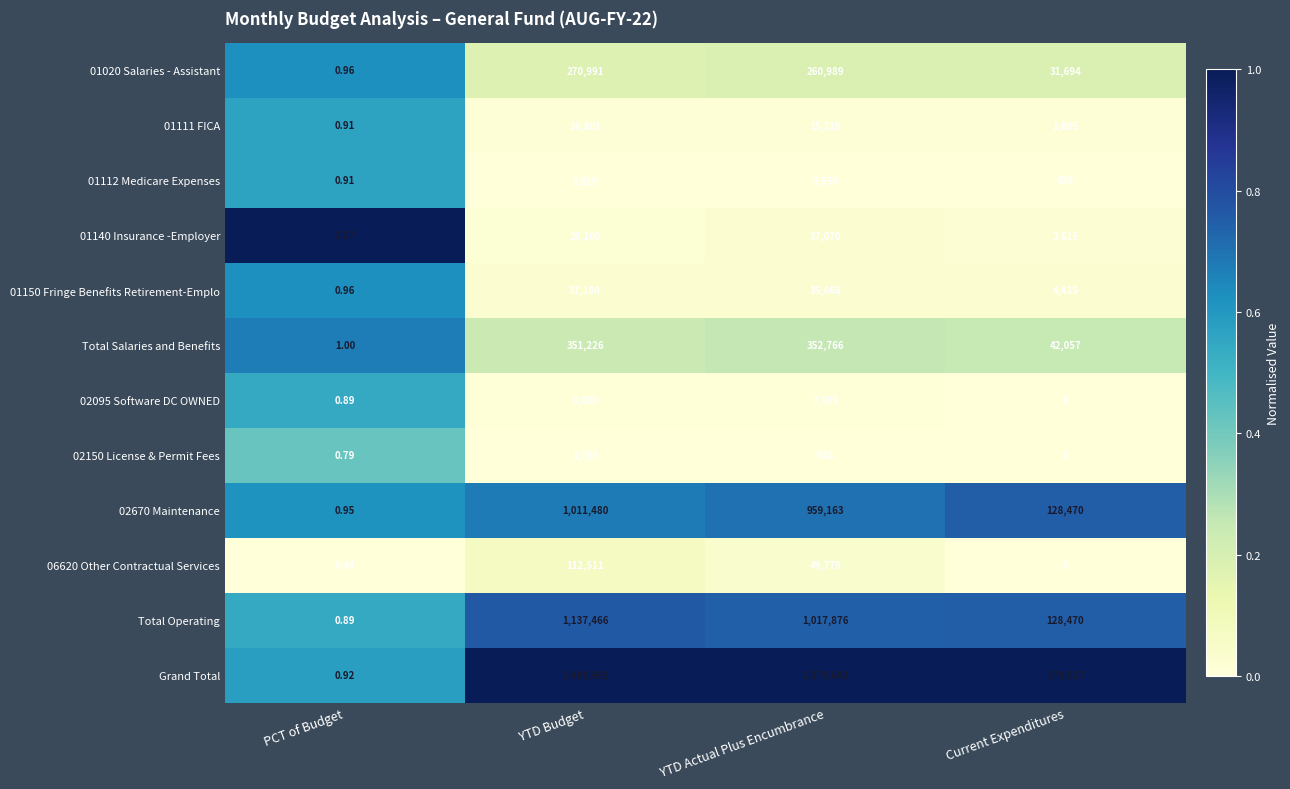

Which series has the widest spread of values?

Grand Total